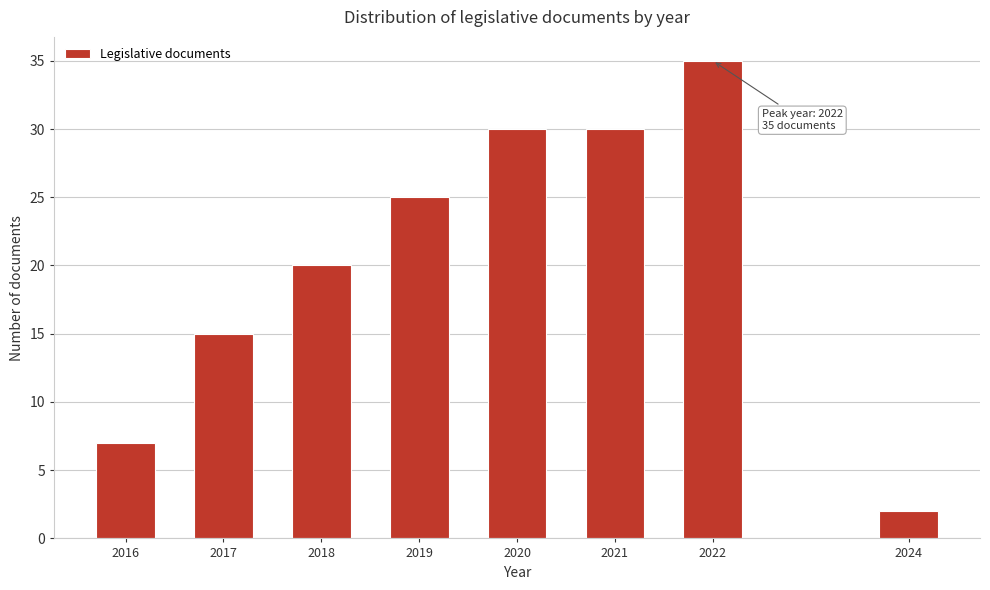

Reading left to right, transcribe all the data shown in this chart.

2016=7	2017=15	2018=20	2019=25	2020=30	2021=30	2022=35	2024=2